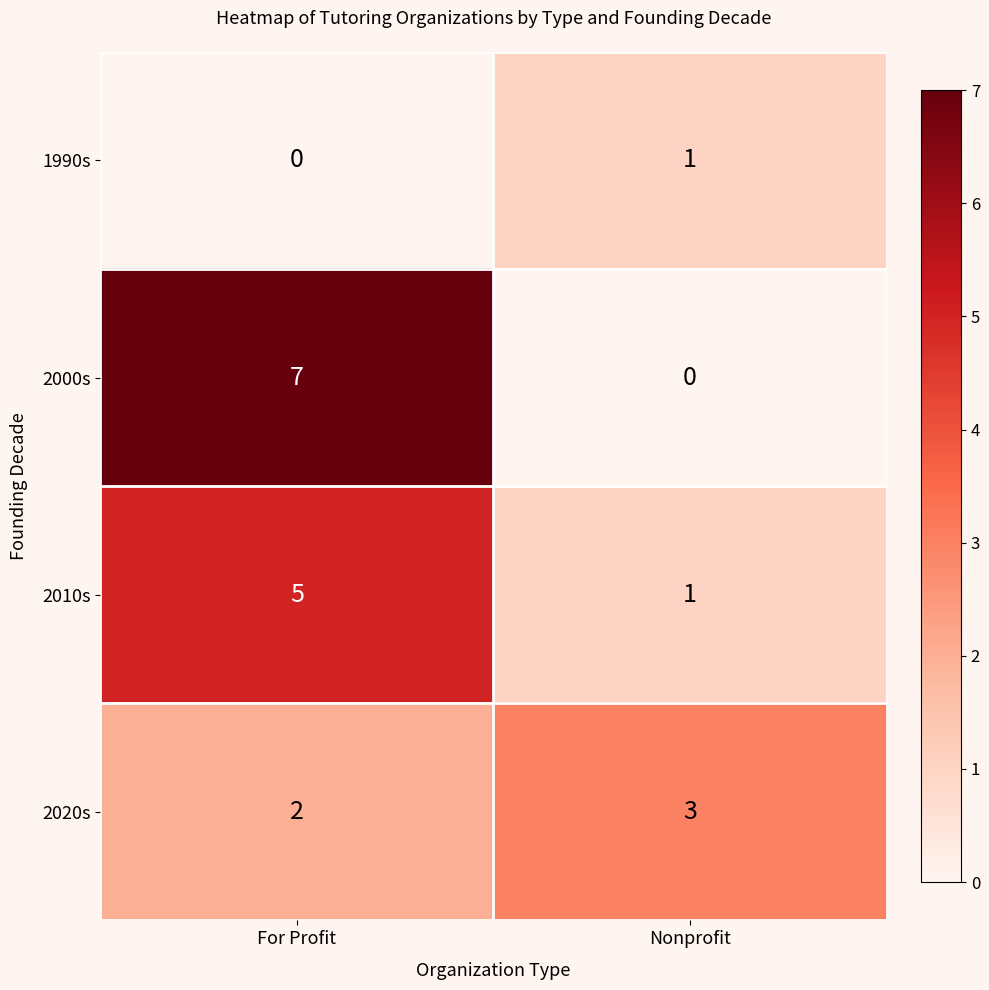

Reading left to right, list all the values displayed in this chart.

1990s: 0	1
2000s: 7	0
2010s: 5	1
2020s: 2	3